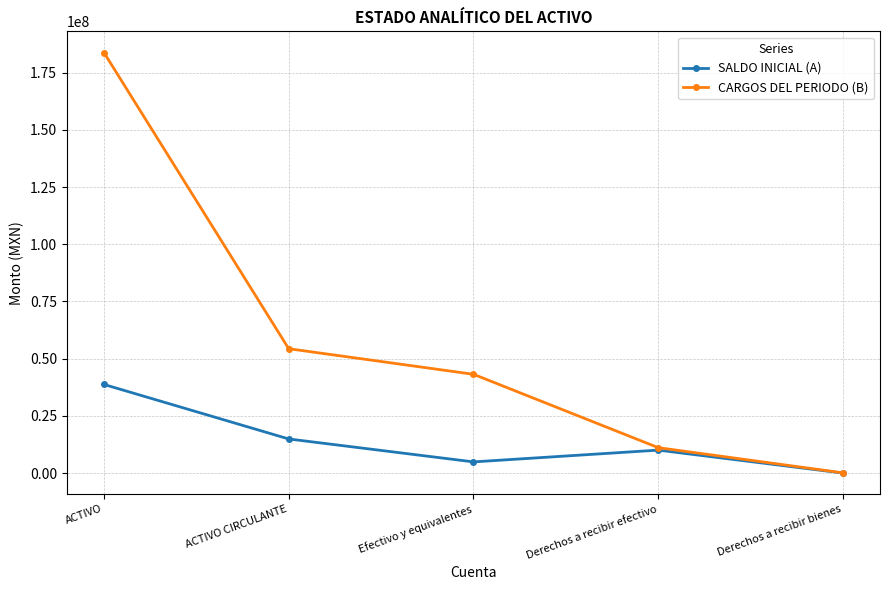

What position from the right is Derechos a recibir bienes?

1